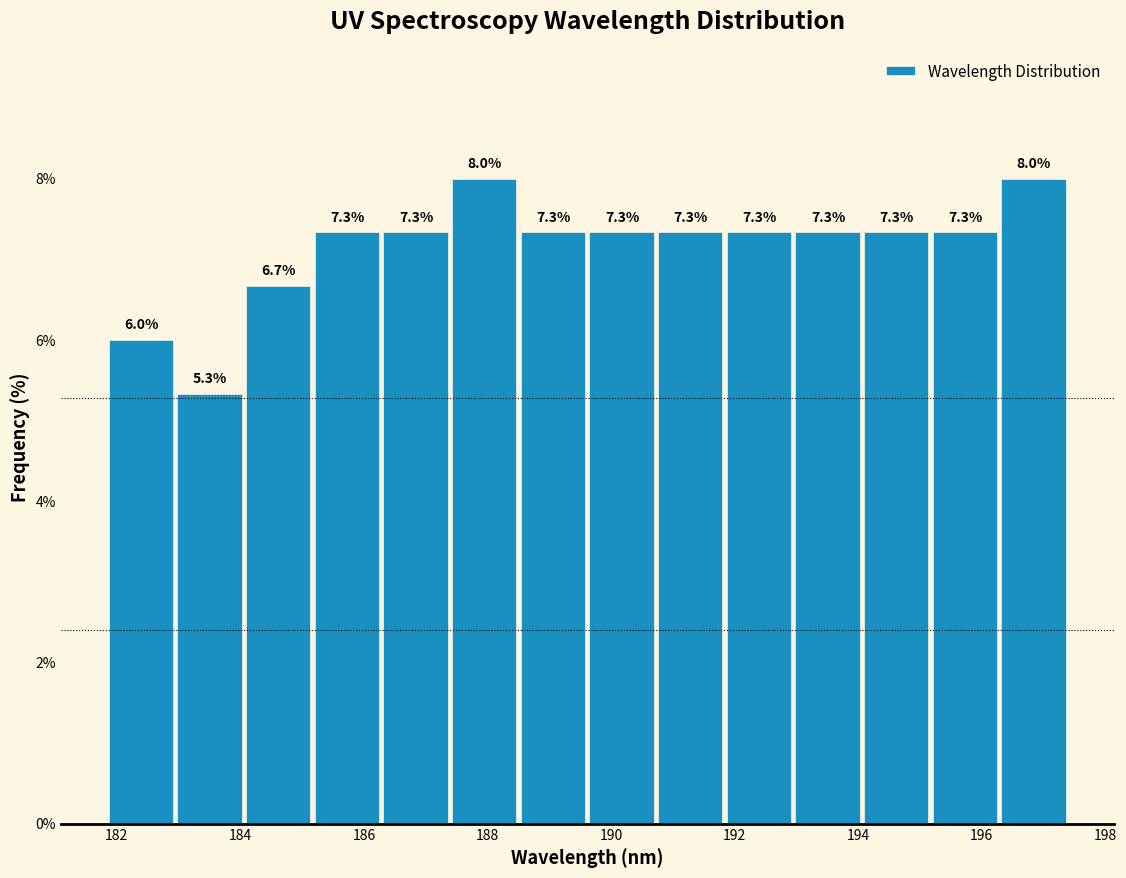

How tall is the bar that spans 188.6 to 189.6 on the x-axis? The bar edges are not printed on the chart, so give them approximately, as read against the axis.

7.3